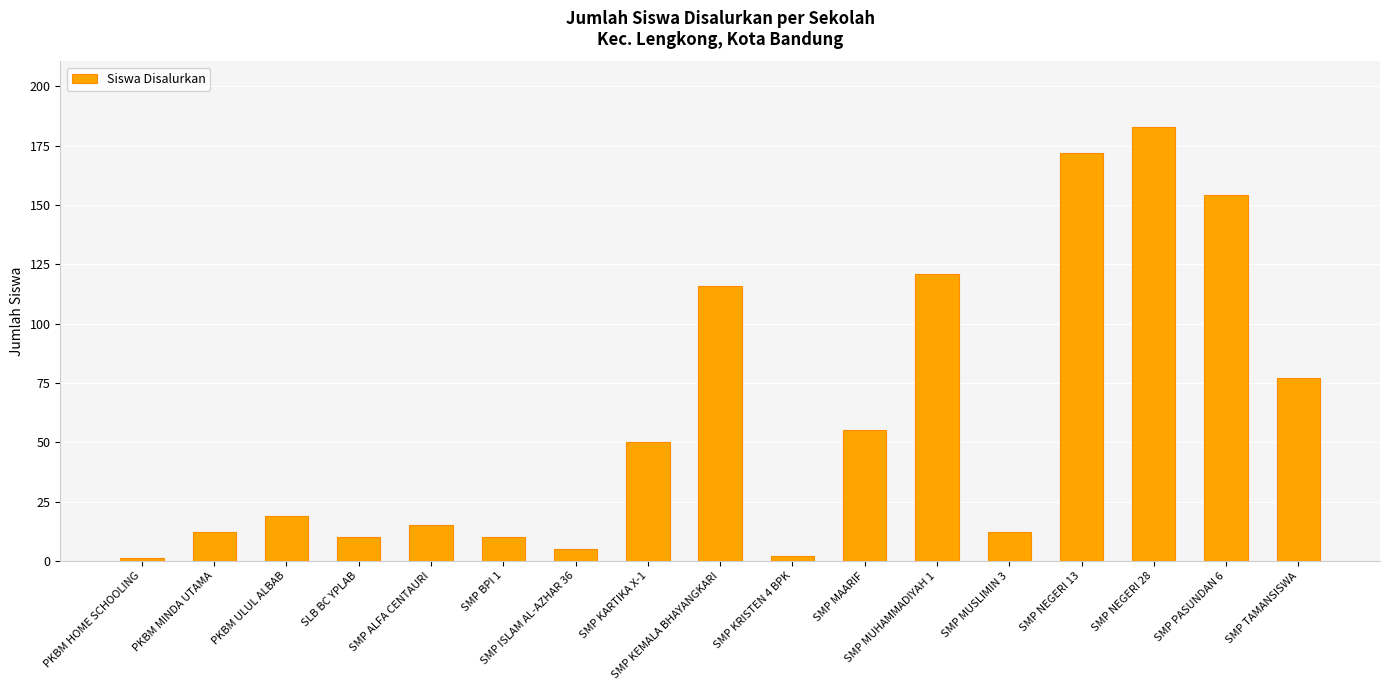

What is the difference between the second highest and minimum values?

171